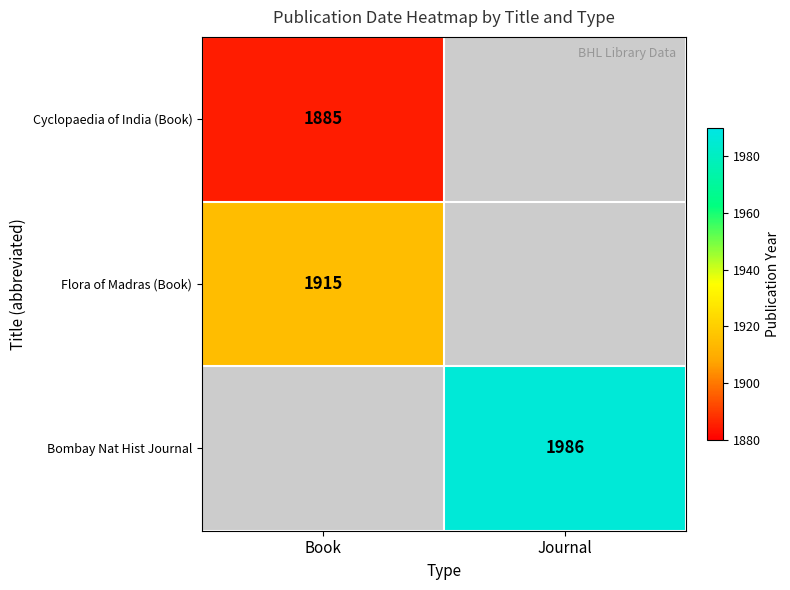

List the series in order of their peak value, highest first.

Bombay Nat Hist Journal, Flora of Madras (Book), Cyclopaedia of India (Book)